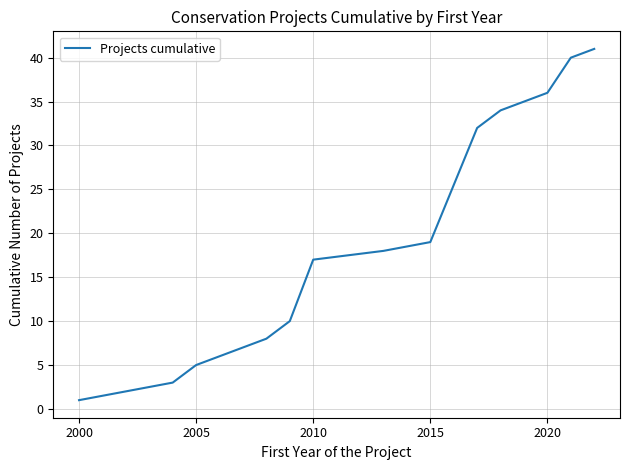

What is the greatest value displayed?

41